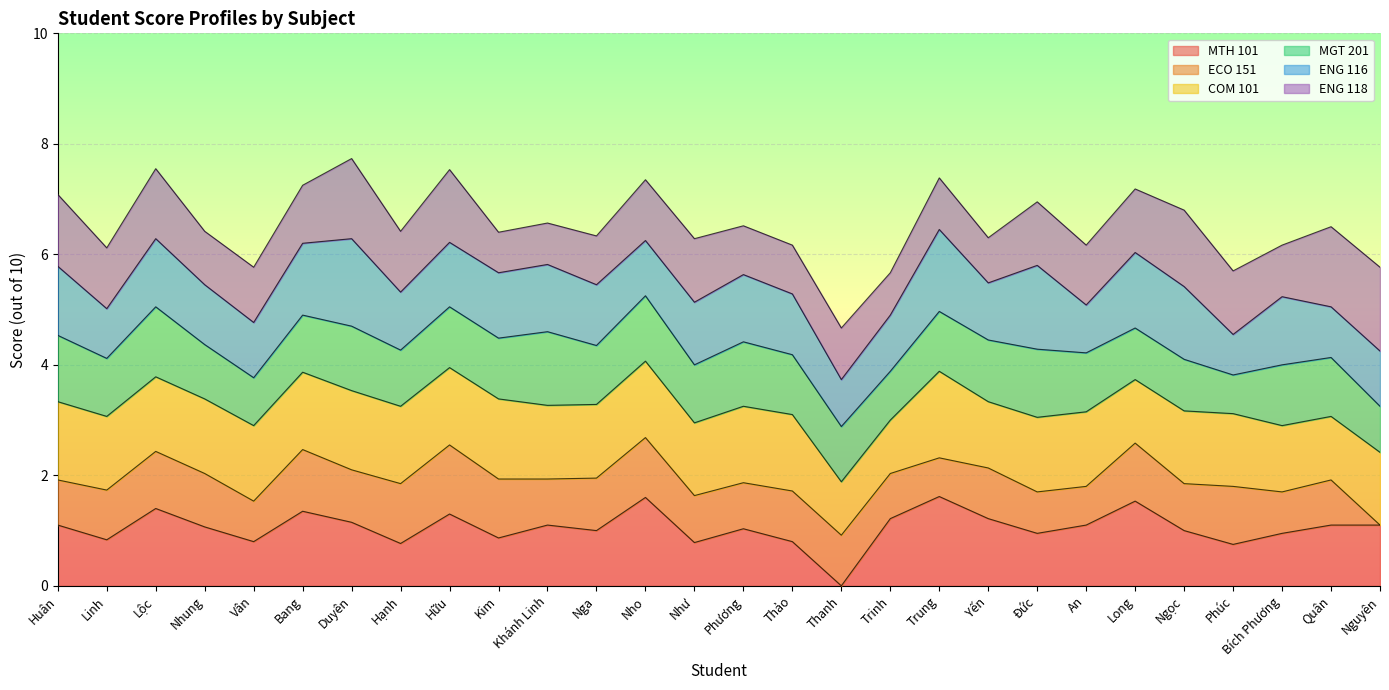

Where is the first local maximum for ECO 151?

Lộc